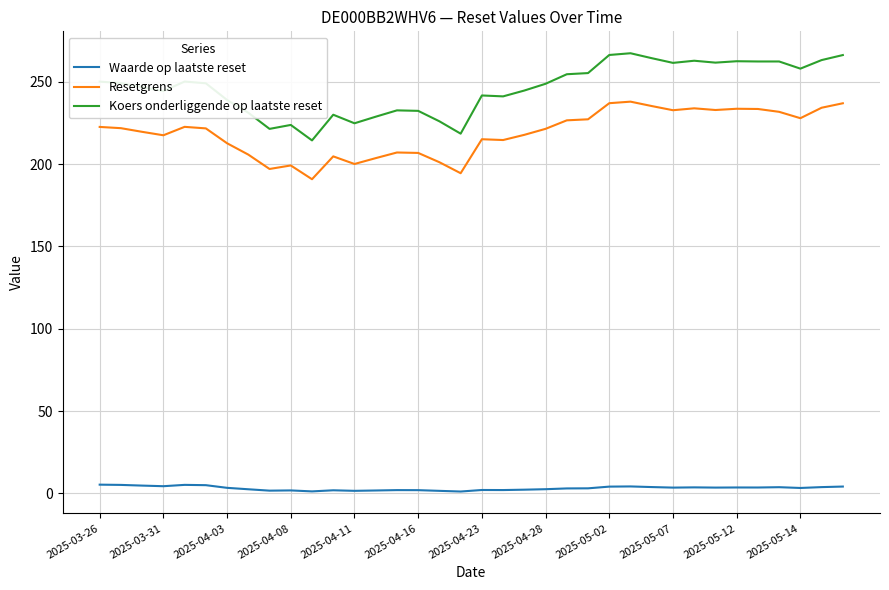

What is the difference between the second highest and minimum values in the Waarde op laatste reset series?

4.0